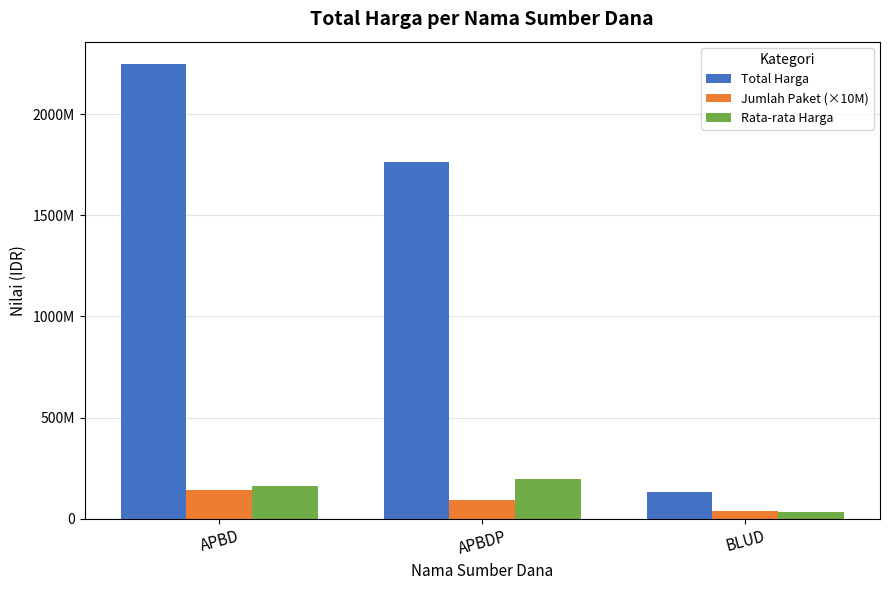

Is the value of Rata-rata Harga at APBDP greater than the value of Jumlah Paket (×10M) at BLUD?

Yes